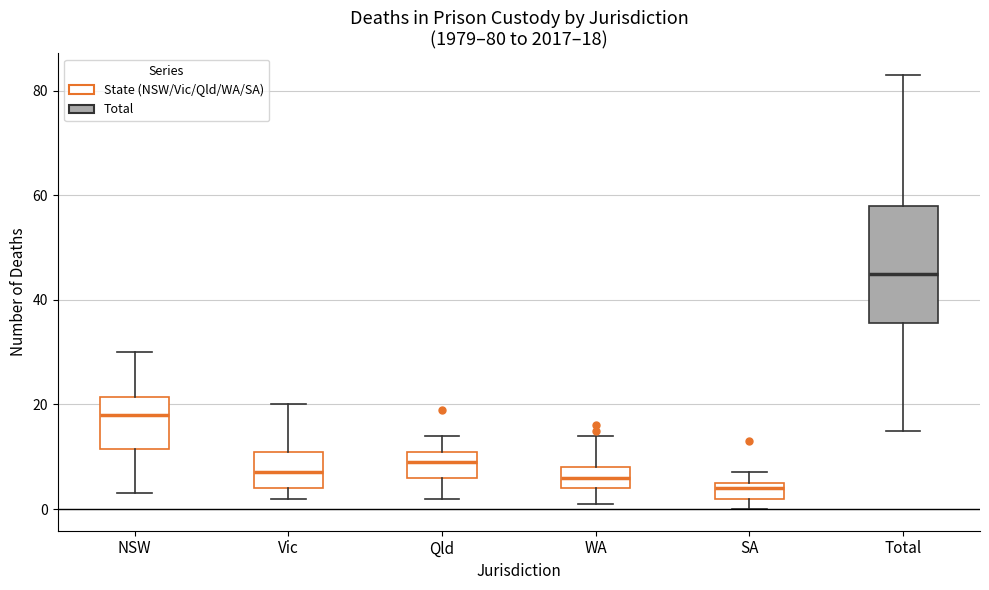

Which box is the tallest, from its lower edge to its upper edge?

Total